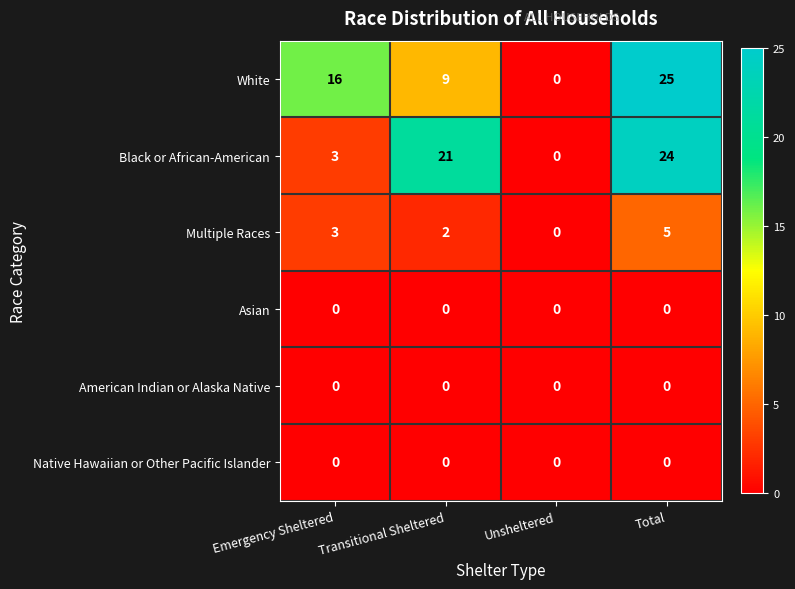

What is the approximate value of White at Transitional Sheltered?

9